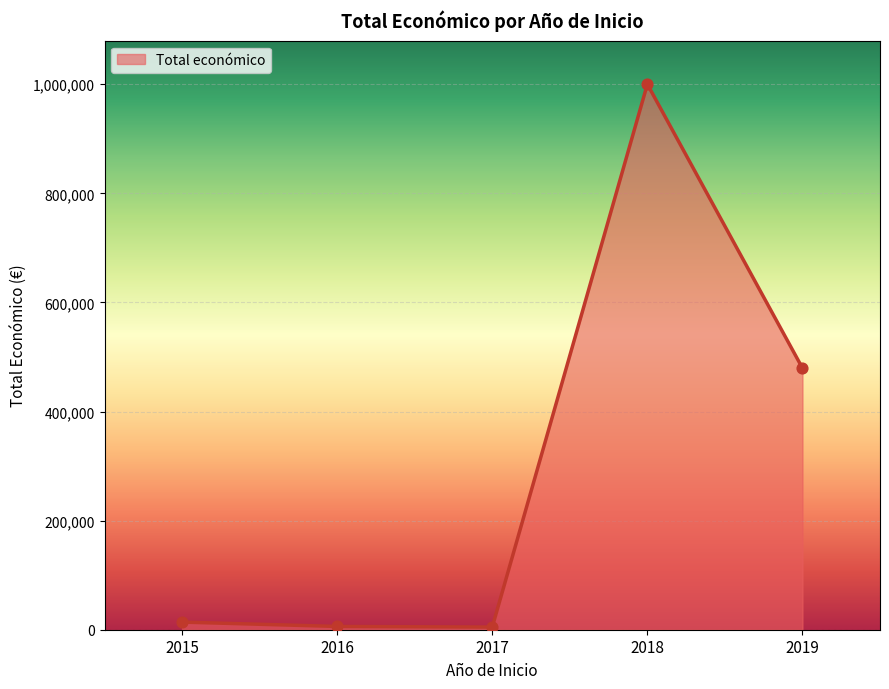

What is the ratio of the value at 2016 to the value at 2017?

1.2